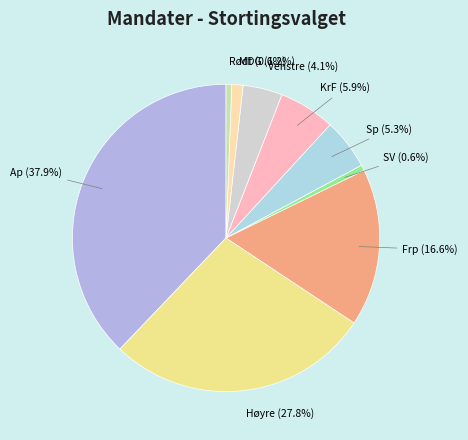

To the nearest percent, what is the difference between the SV and Frp slice percentages?

16%